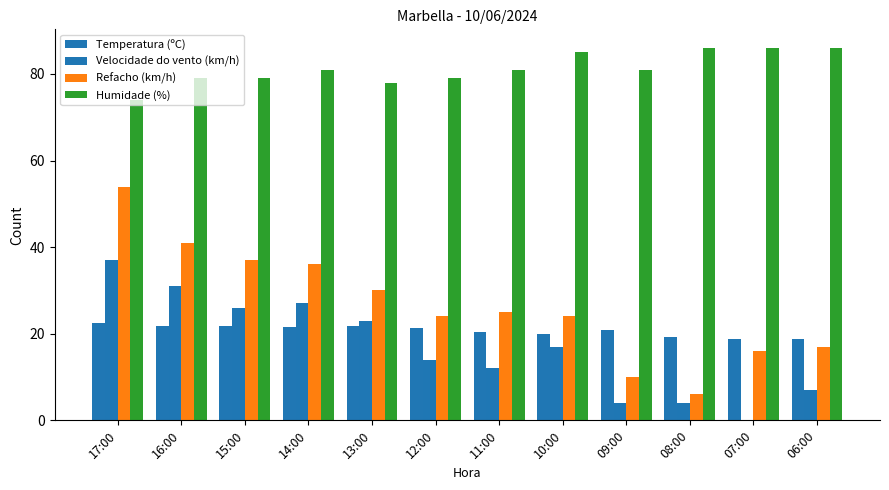

What is the maximum value for Humidade (%)?

86.0